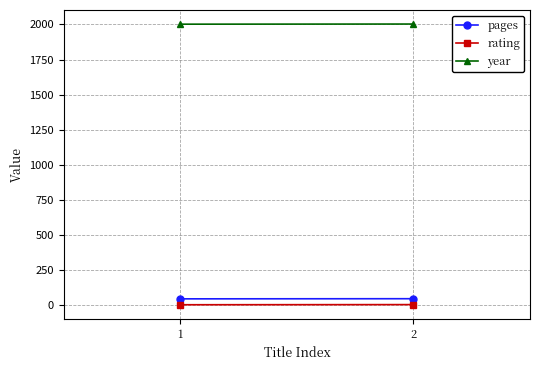

Between 2 and 1, which series saw the biggest shift?

pages